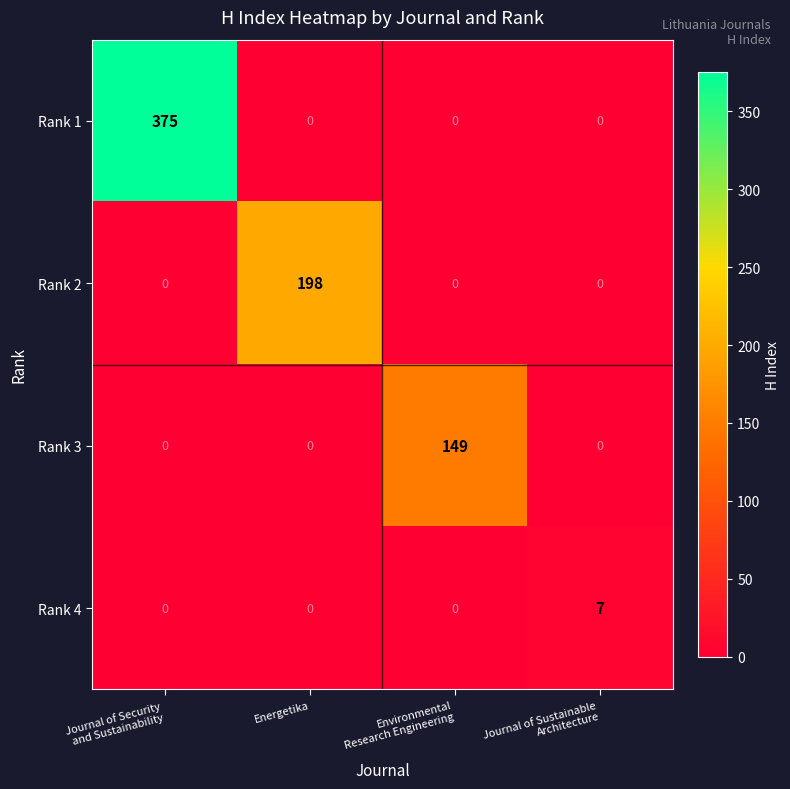

What is the highest value of the Rank 3 series?

149